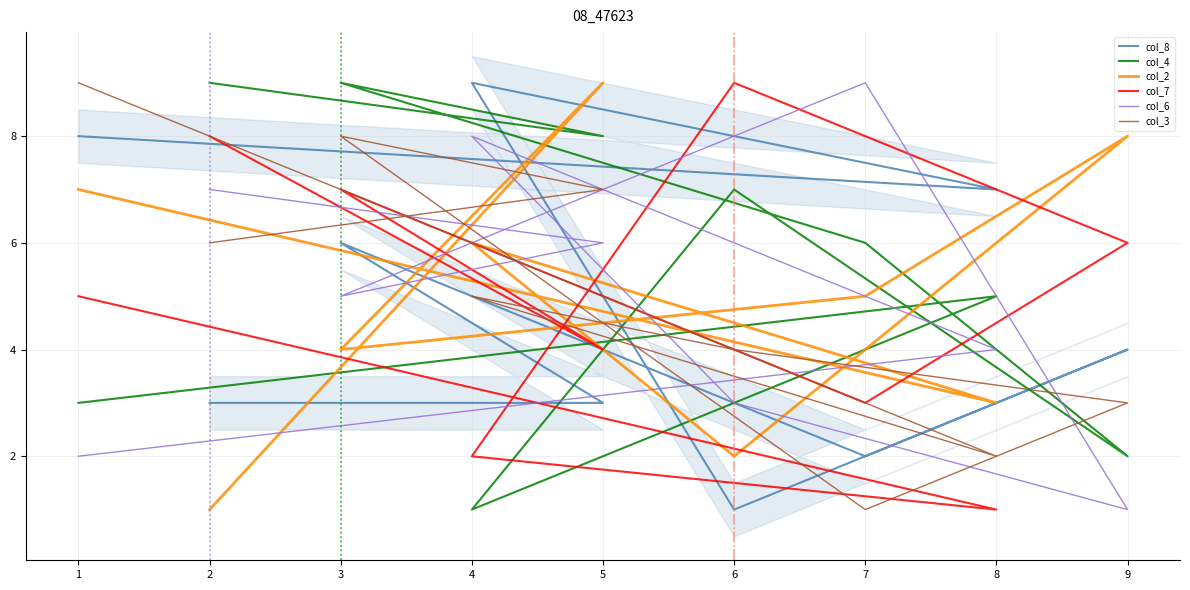

Rank the series by their maximum value, from highest to lowest.

col_8, col_4, col_2, col_7, col_6, col_3